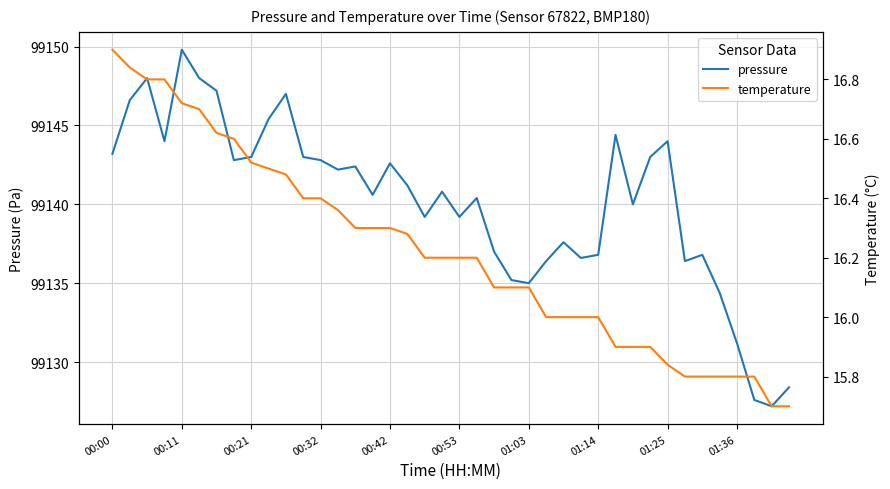

How many lines are shown in the chart?

2